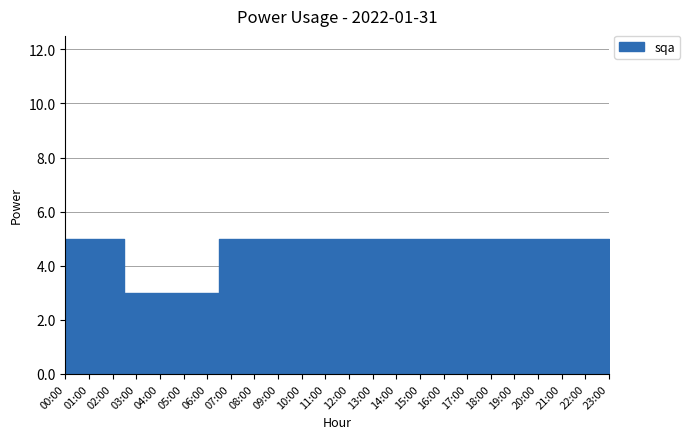

What is the average value?

5